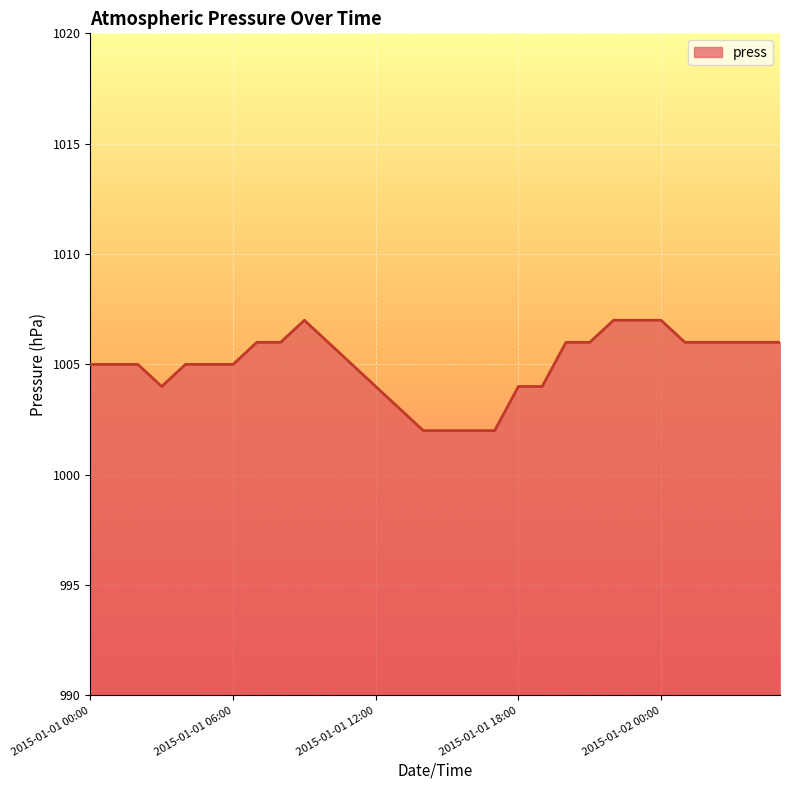

What is the difference between the maximum and minimum values?

5